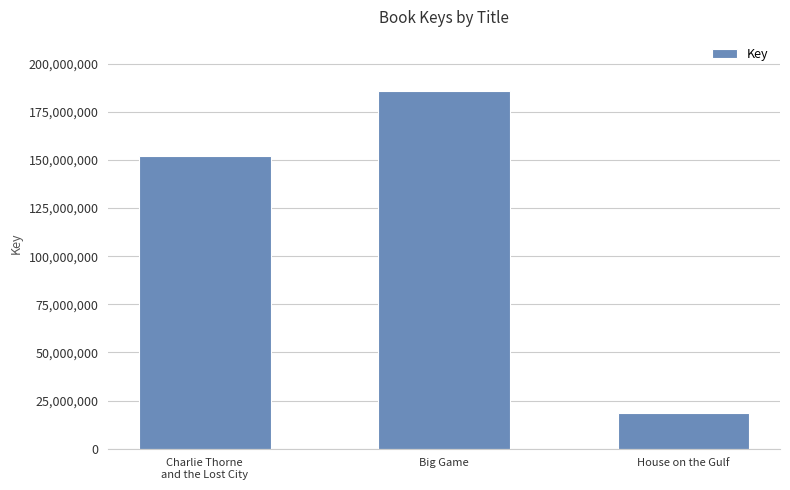

The value at Charlie Thorne
and the Lost City is 152290230. True or false?

True